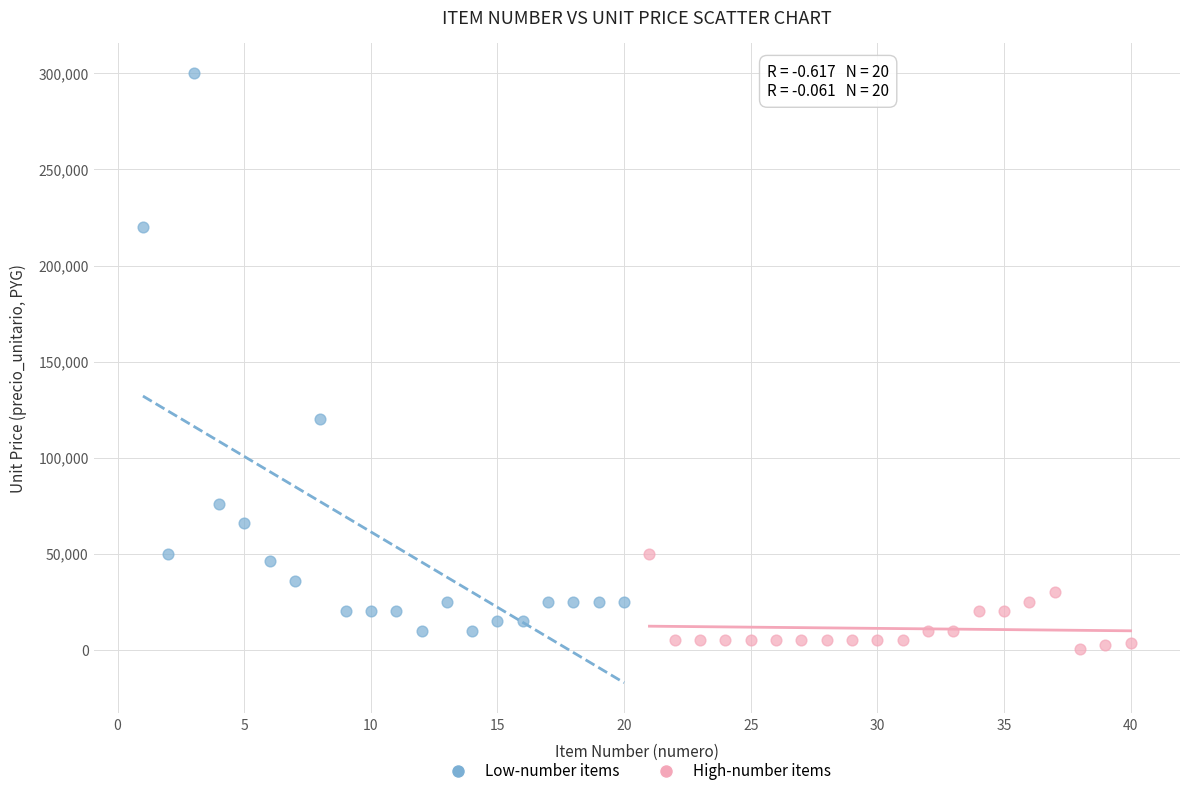

Which series has the largest Y range (max minus min)?

Low-number items